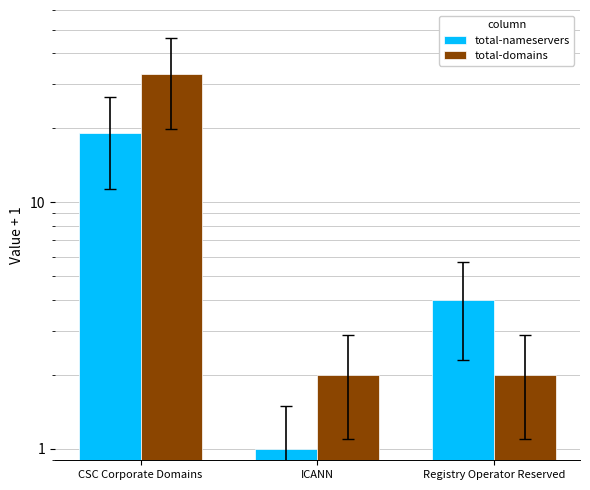

Which category has the lowest value across all series?

ICANN